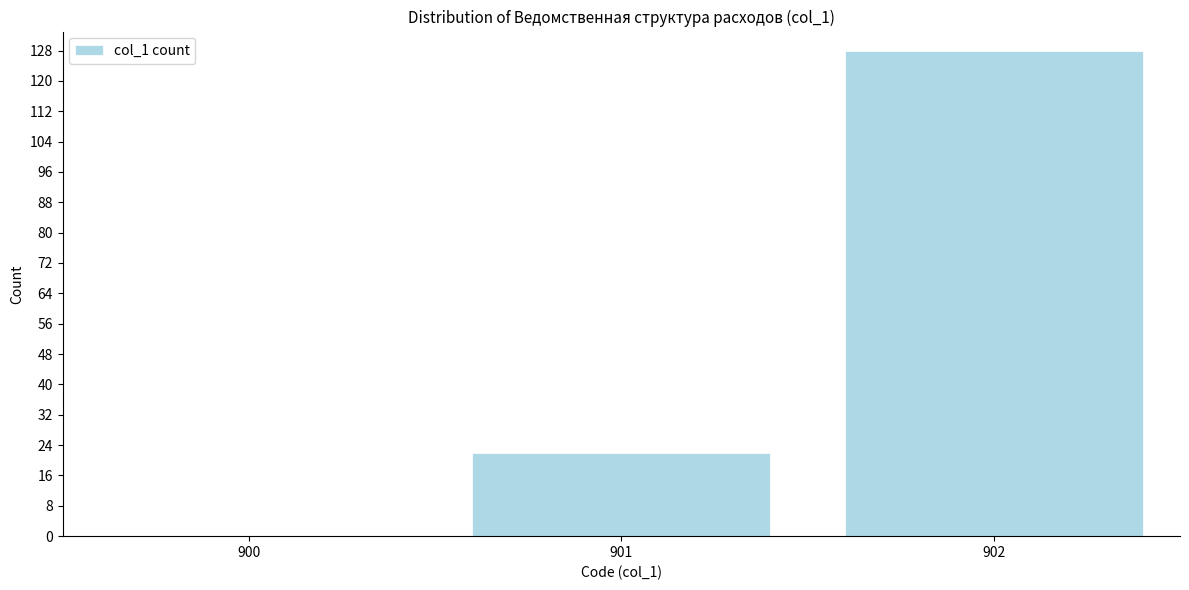

Reading left to right, list all the values displayed in this chart.

900=0	901=22	902=128